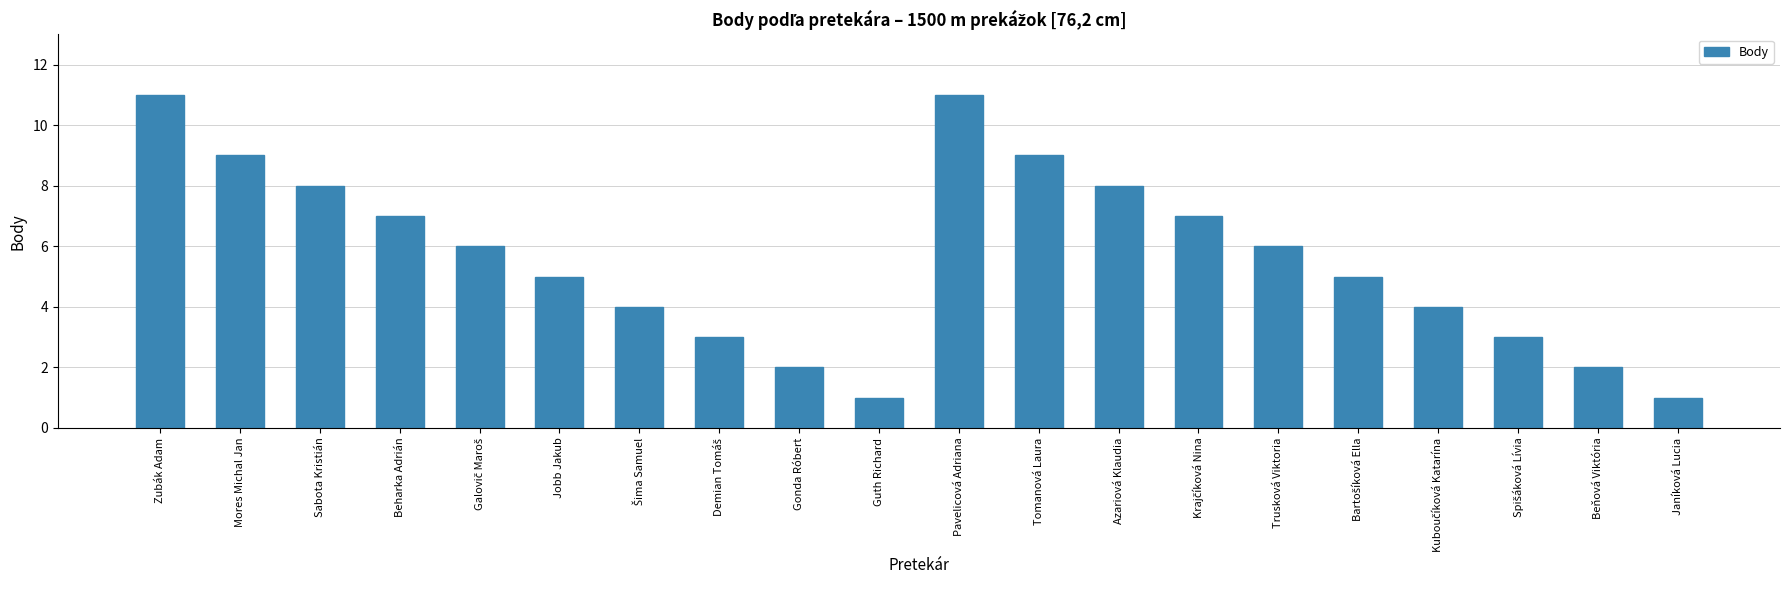

What is the greatest value displayed?

11